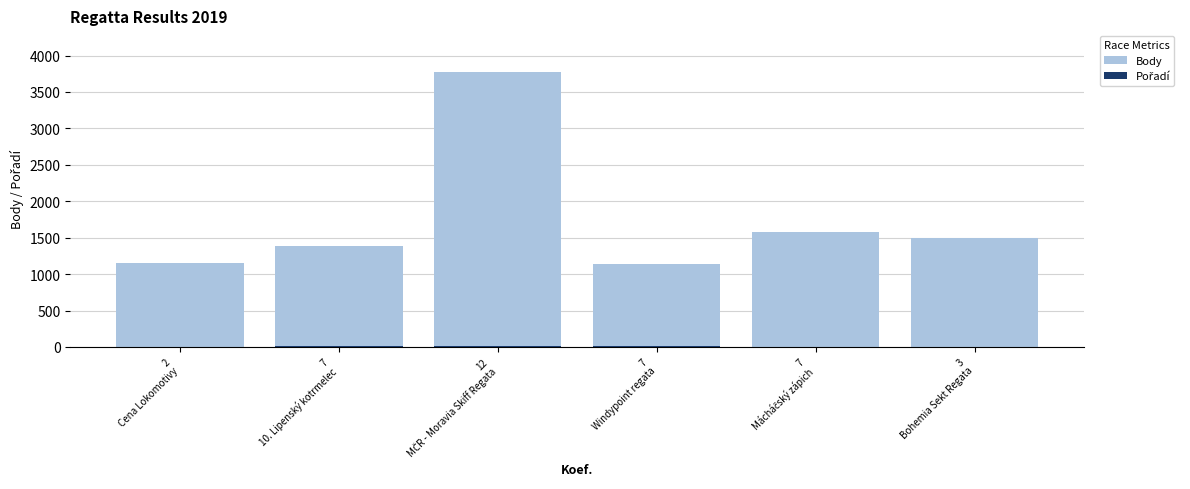

Where does the Body series first go above 1497?

12
MČR - Moravia Skiff Regata